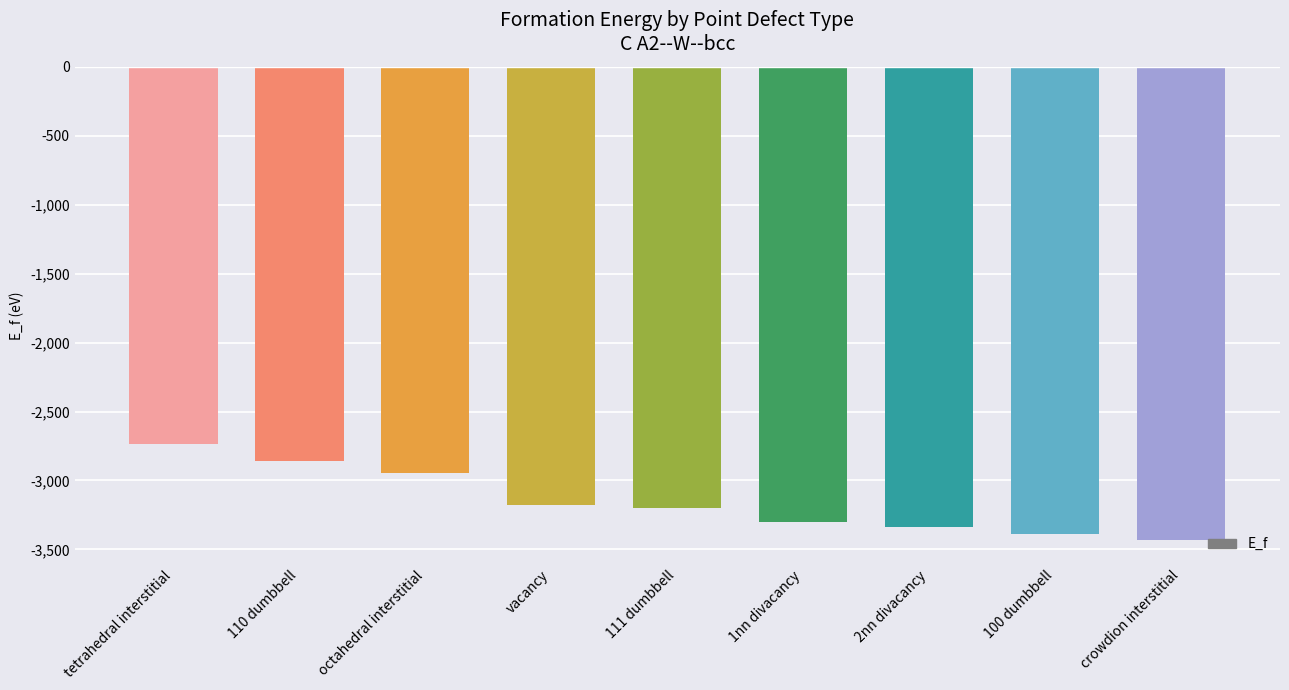

What is the label of the 5th bar from the left?

111 dumbbell